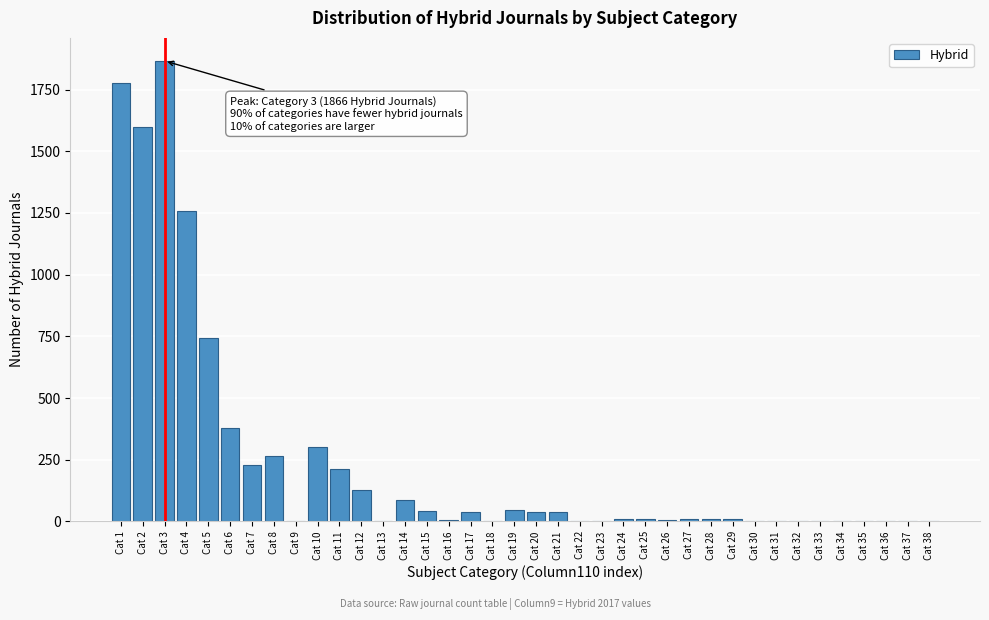

Is it true that the value at Cat 13 is 0?

True